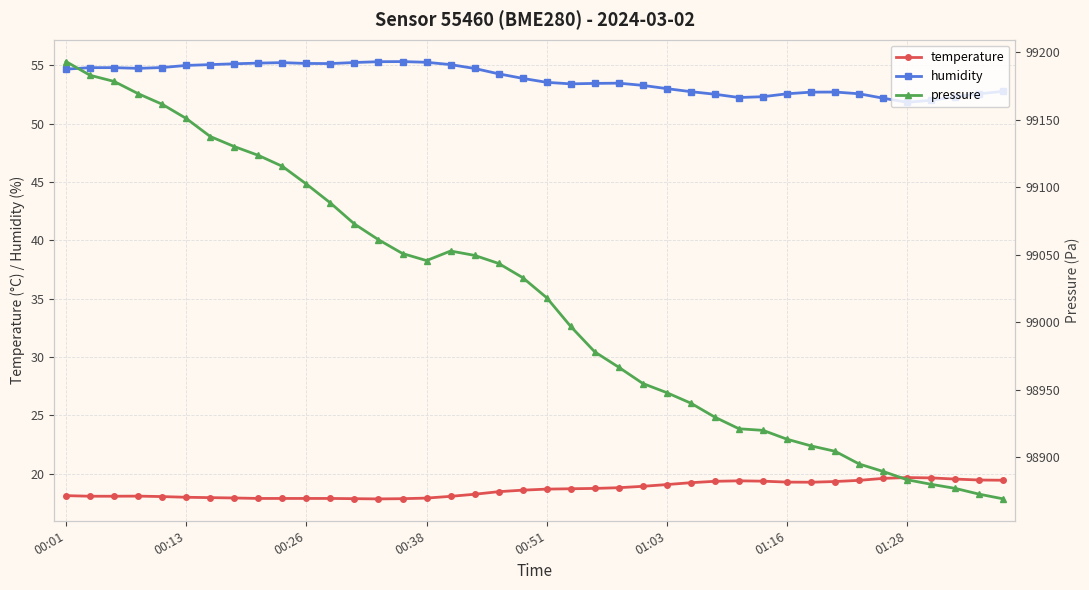

Reading left to right, list all the values displayed in this chart.

temperature: 18.1	18.1	18.1	18.1	18.0	18.0	17.9	17.9	17.9	17.9	17.9	17.9	17.9	17.8	17.9	17.9	18.1	18.2	18.4	18.6	18.7	18.7	18.7	18.8	18.9	19.1	19.2	19.3	19.4	19.4	19.3	19.3	19.3	19.4	19.6	19.7	19.6	19.5	19.4	19.4
humidity: 54.7	54.8	54.8	54.7	54.8	55.0	55.1	55.1	55.2	55.2	55.2	55.1	55.2	55.3	55.3	55.3	55.1	54.7	54.3	53.9	53.5	53.4	53.5	53.5	53.3	53.0	52.7	52.5	52.2	52.3	52.6	52.7	52.7	52.6	52.2	51.8	52.0	52.3	52.6	52.8
pressure: 99193.2	99183.0	99178.5	99169.4	99161.6	99151.0	99137.6	99130.2	99123.7	99115.5	99102.4	99088.4	99072.8	99061.1	99050.9	99045.6	99052.8	99049.5	99043.5	99033.0	99018.1	98996.8	98977.9	98966.5	98954.5	98947.7	98939.9	98929.5	98920.9	98919.8	98913.2	98908.2	98904.2	98894.8	98889.3	98883.1	98879.7	98876.7	98872.4	98868.9